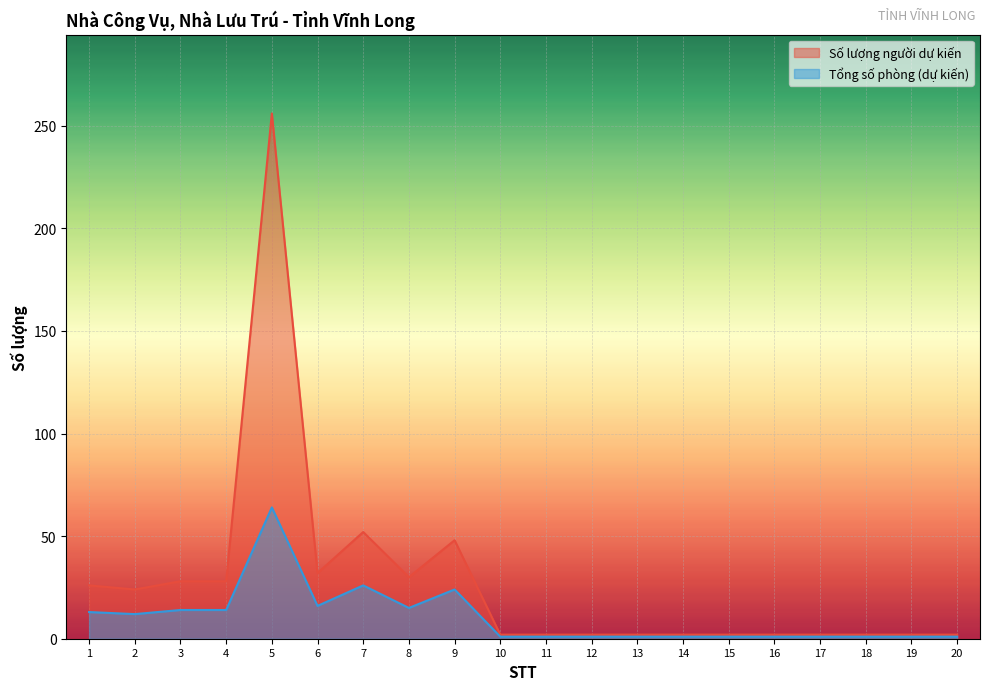

What is the average value of the Số lượng người dự kiến series?

27